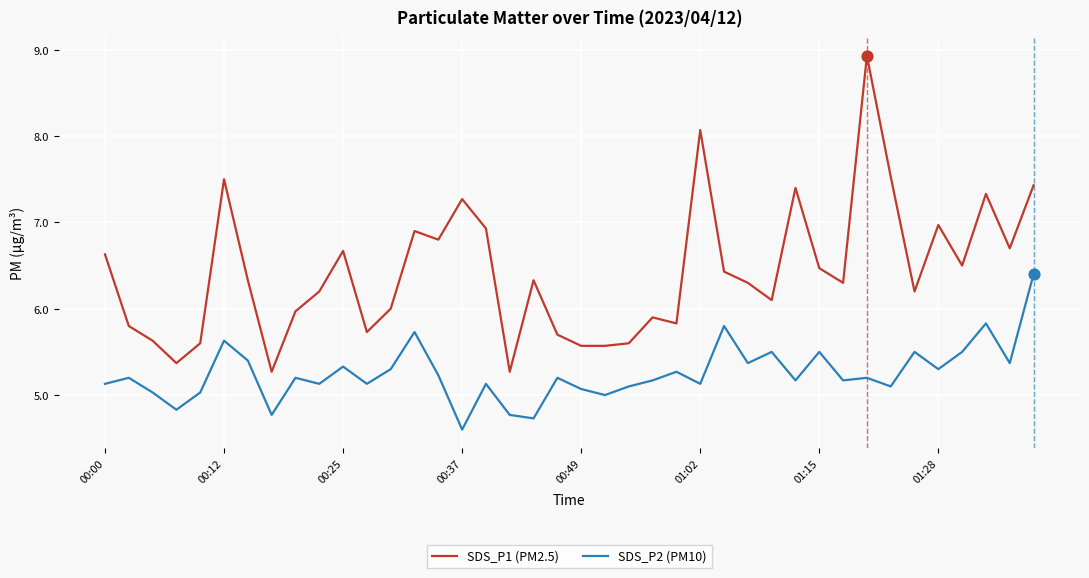

Which series has the largest range (max minus min)?

SDS_P1 (PM2.5)